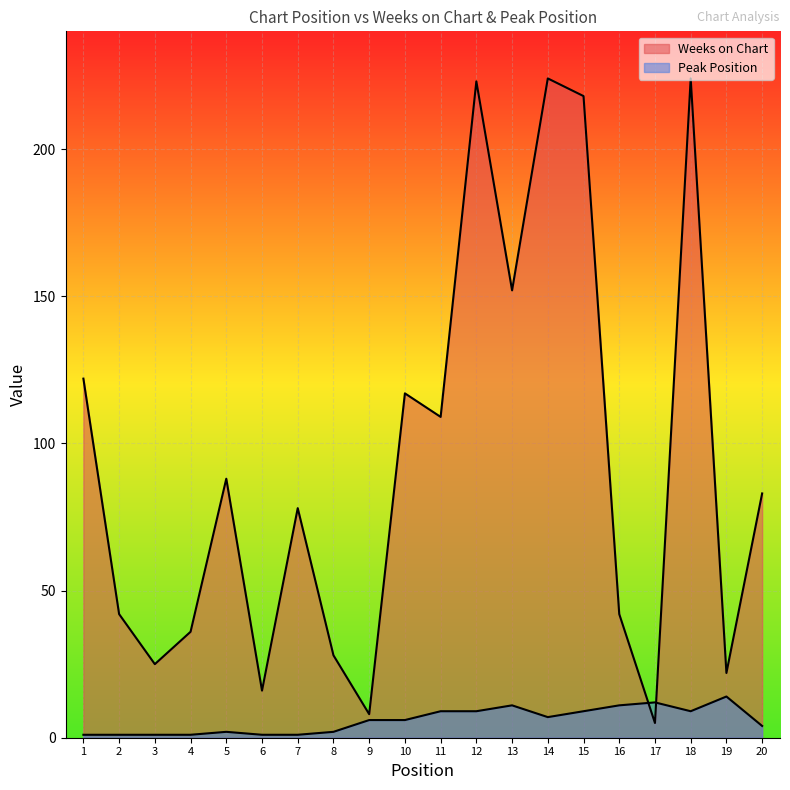

What is the sum of the Weeks on Chart values at 8 and 18?

252